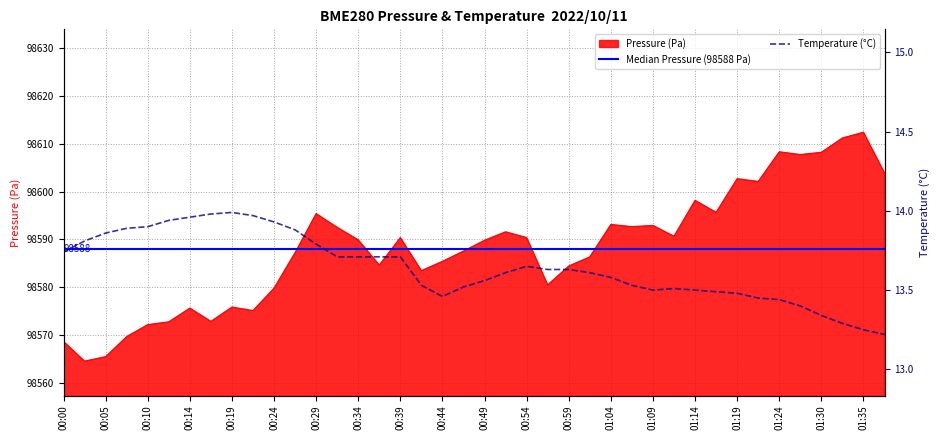

How many lines are shown in the chart?

1